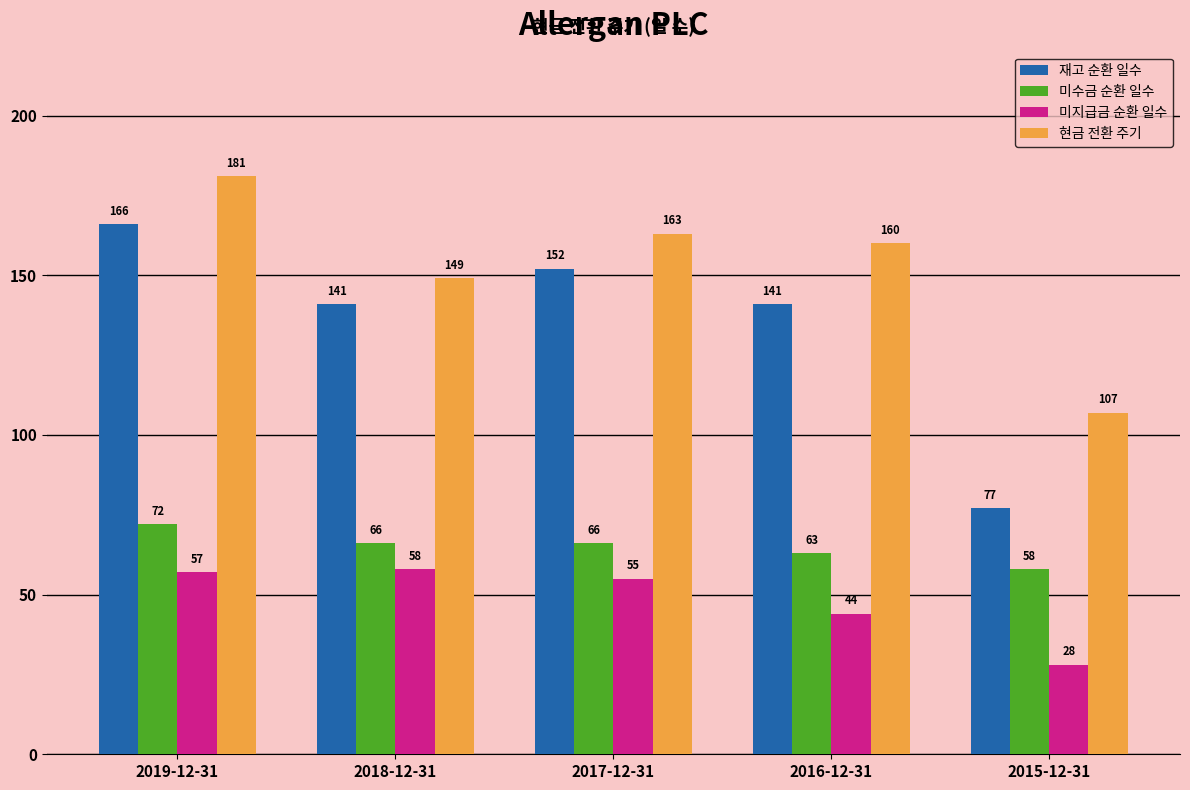

Reading right to left, extract all data points from this chart.

재고 순환 일수: 77	141	152	141	166
미수금 순환 일수: 58	63	66	66	72
미지급금 순환 일수: 28	44	55	58	57
현금 전환 주기: 107	160	163	149	181